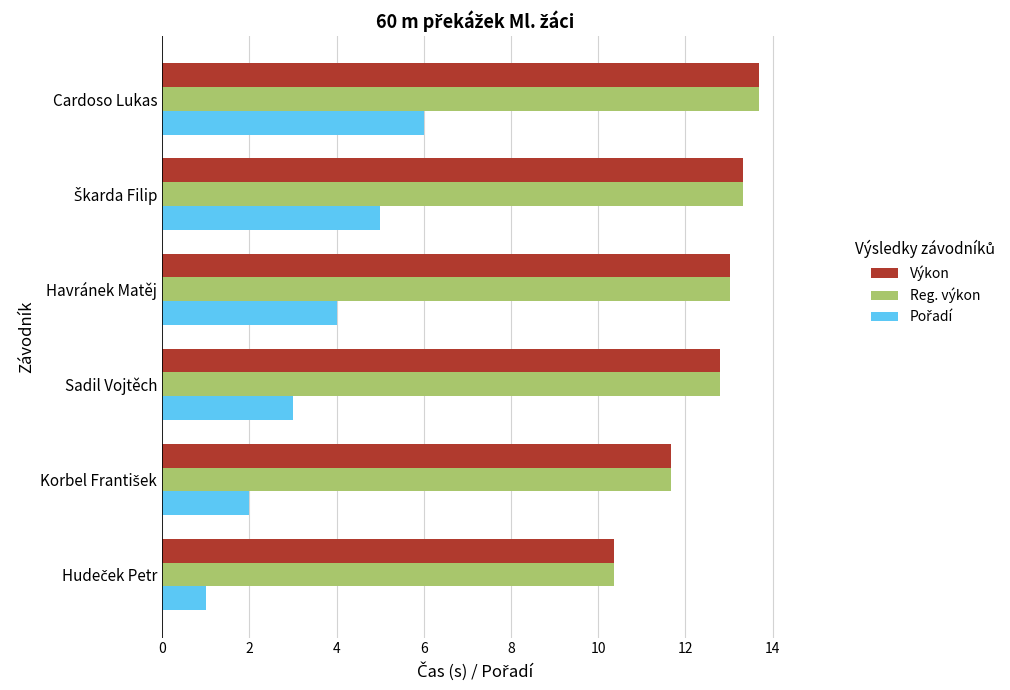

What is the approximate value of Výkon at Havránek Matěj?

13.0